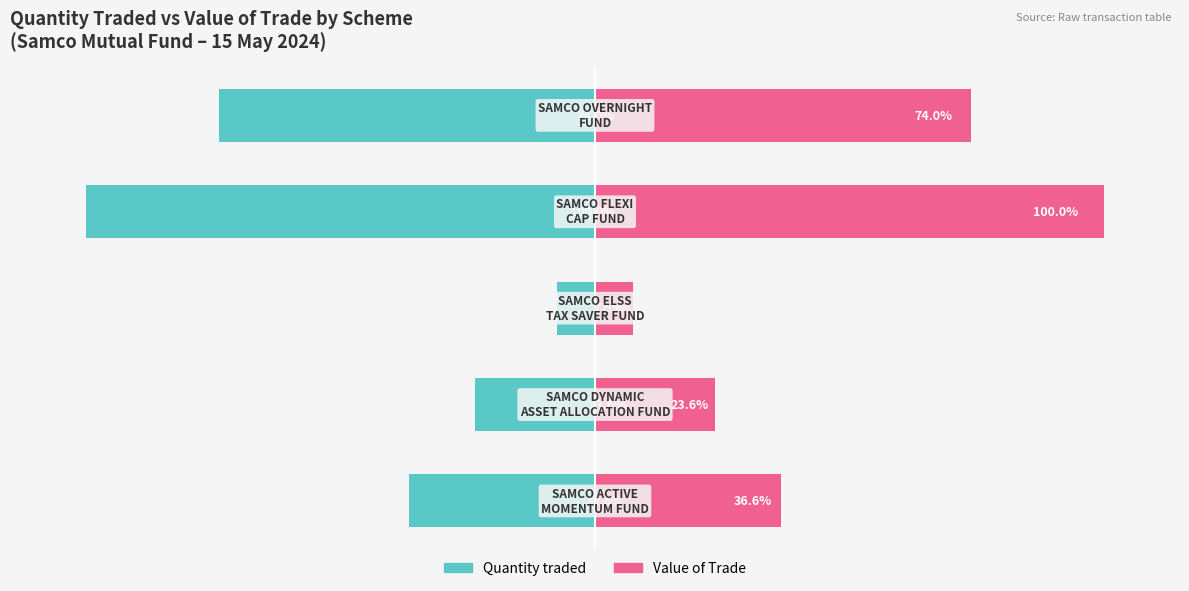

What is the maximum value shown in the chart?

100.0